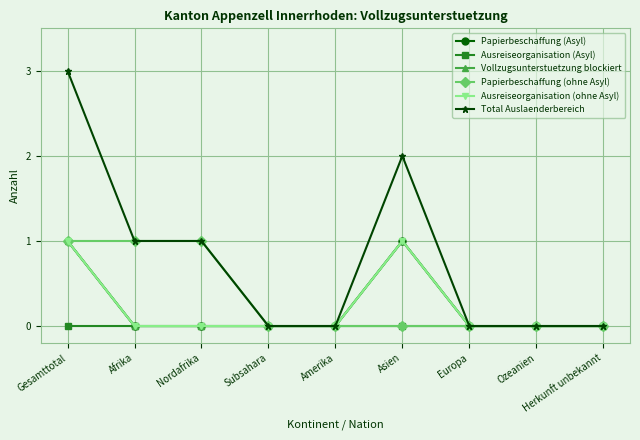

Which series has the largest total across all categories?

Total Auslaenderbereich